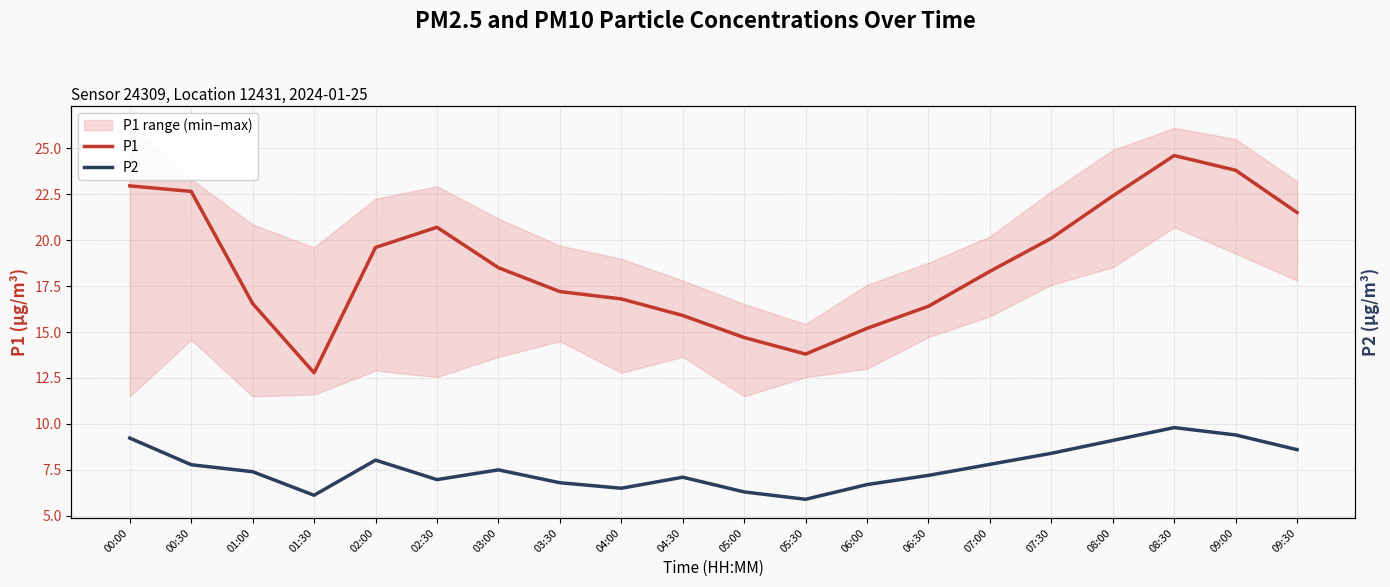

How many lines are shown in the chart?

2